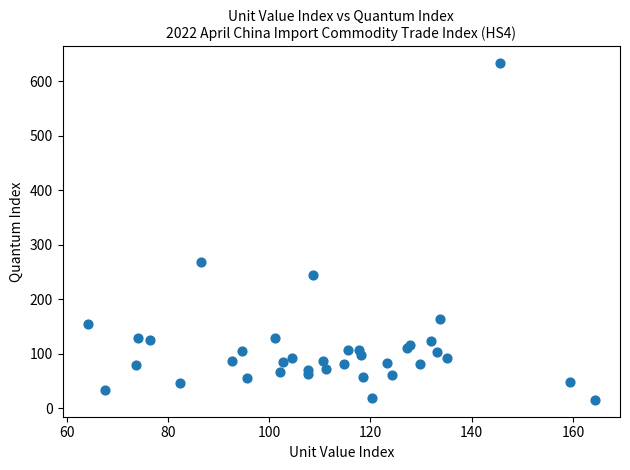

What Y value in the scatter plot is closest to 324?

268.2